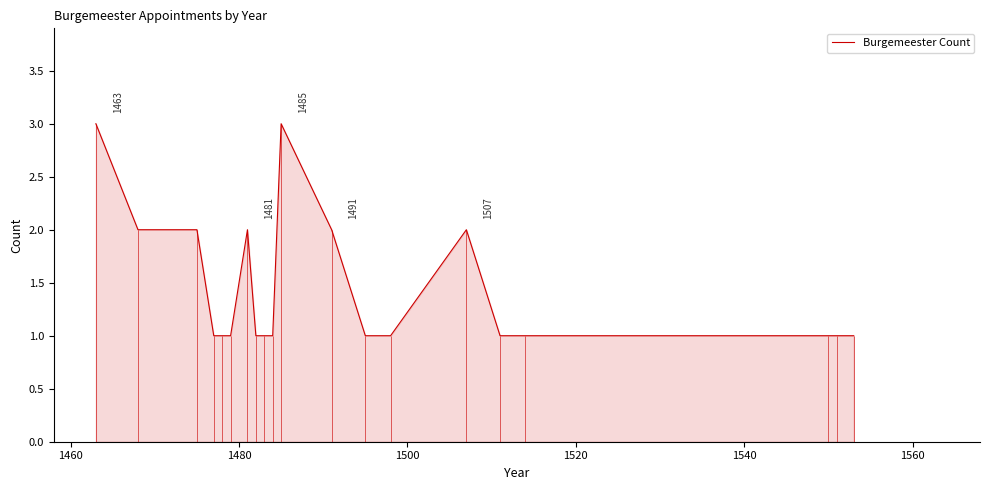

What is the maximum value for Burgemeester Count?

3